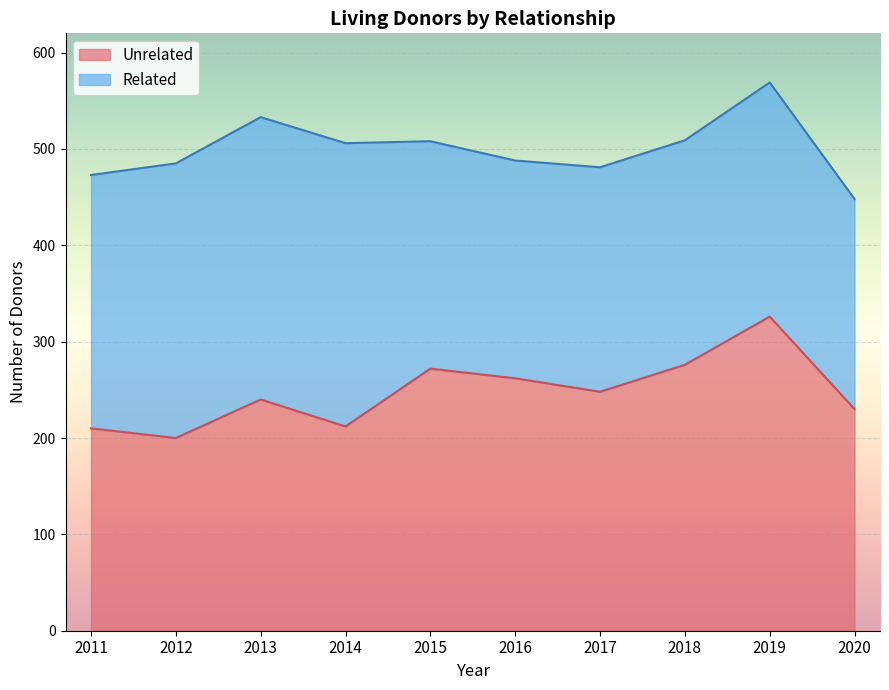

What is the difference between the maximum and minimum values in the Unrelated series?

126